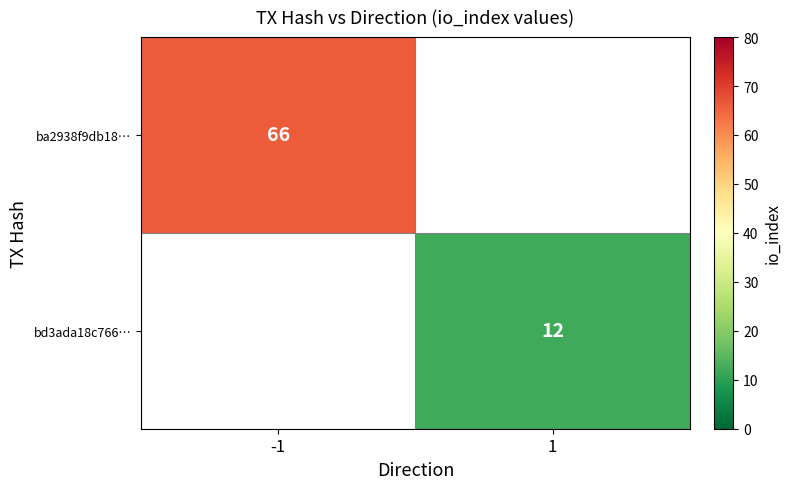

Is it true that bd3ada18c766… equals 12 at 1?

True